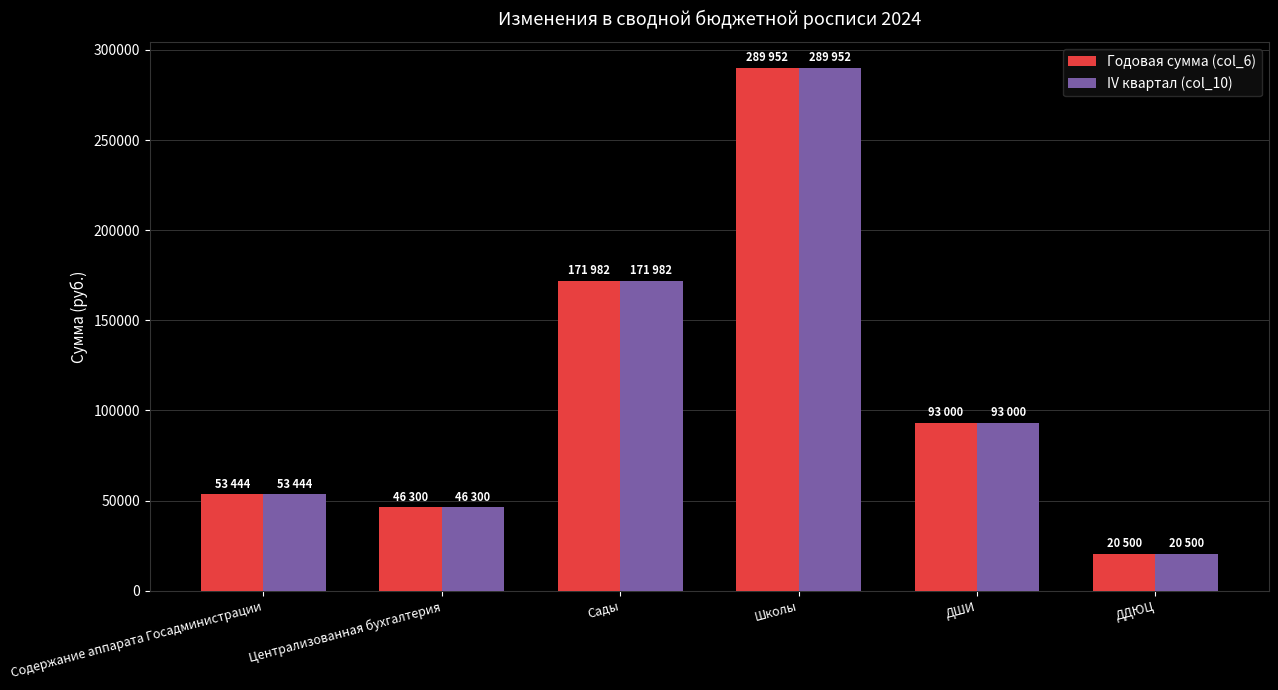

At which label is IV квартал (col_10) closest to 155226?

Сады